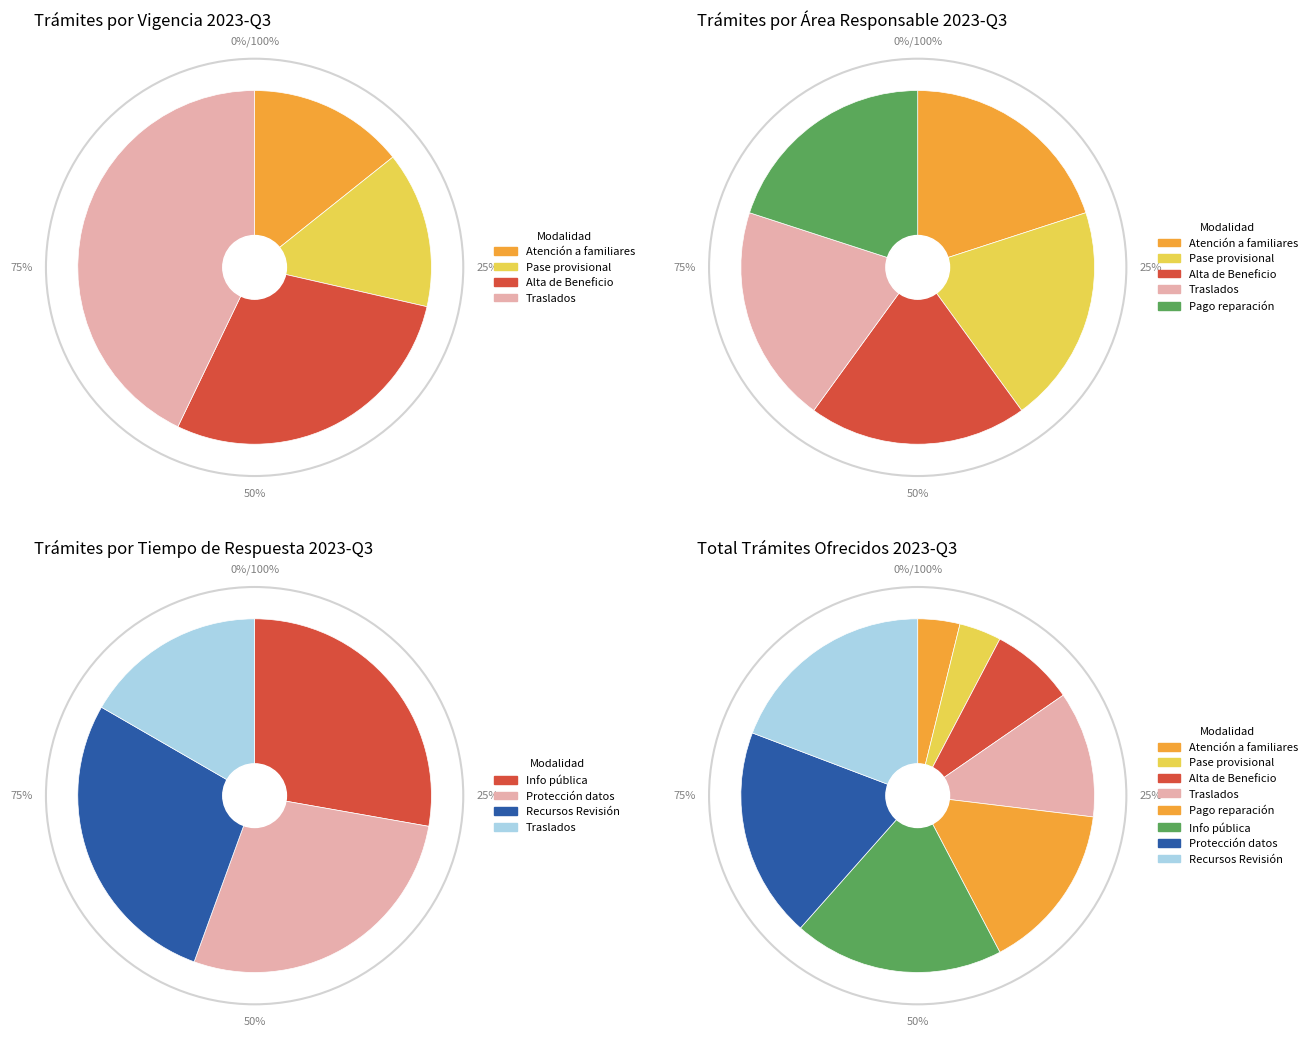

To the nearest percent, what percentage of the pie is Apoyo a la gestión para pago de la reparación?

15%